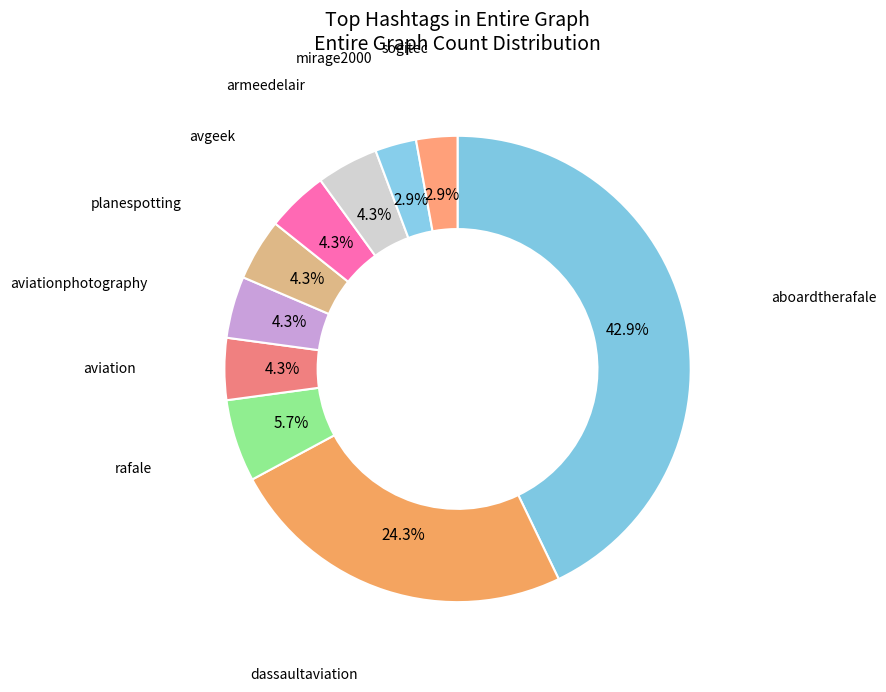

Does any single category account for the majority?

No